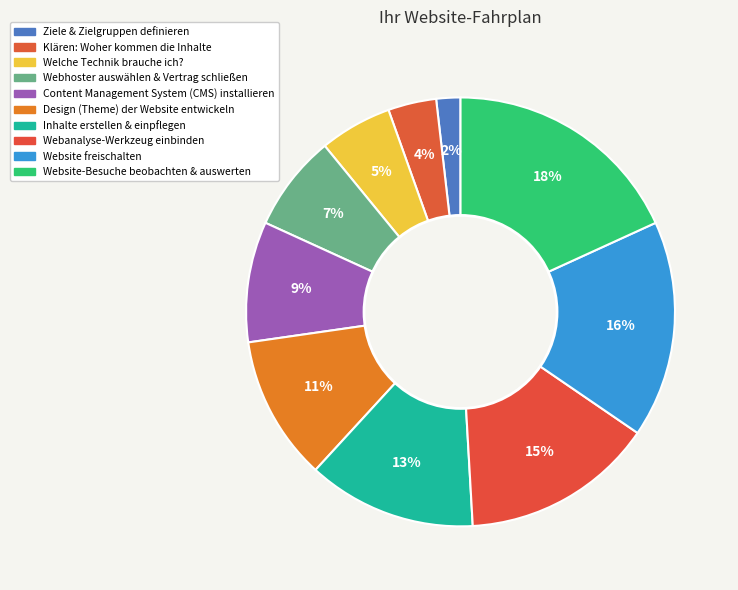

Combined, what portion of the pie is Webhoster auswählen & Vertrag schließen and Design (Theme) der Website entwickeln?

18.2%